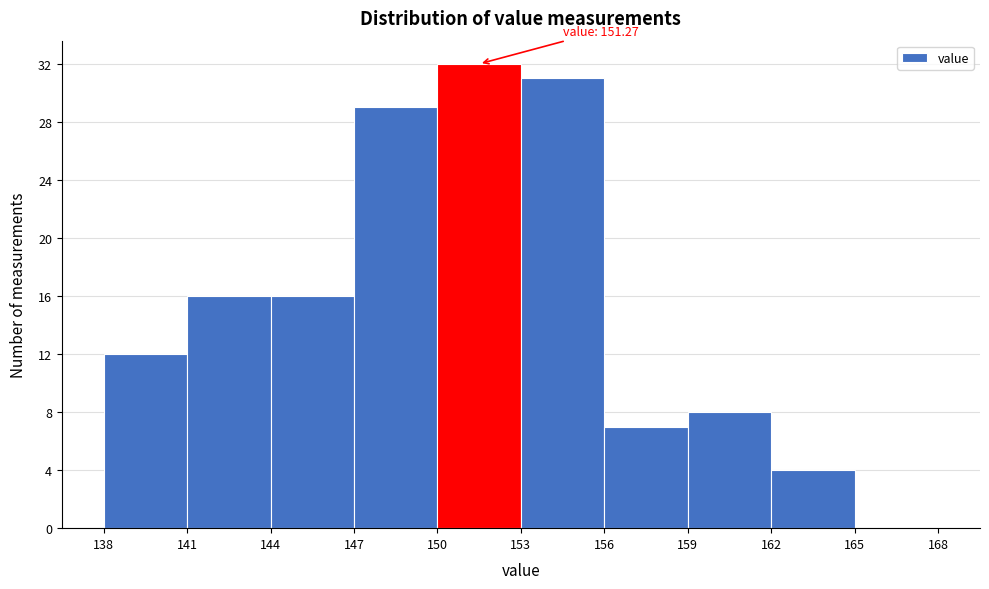

Which range on the x-axis has the tallest bar?

150 to 153